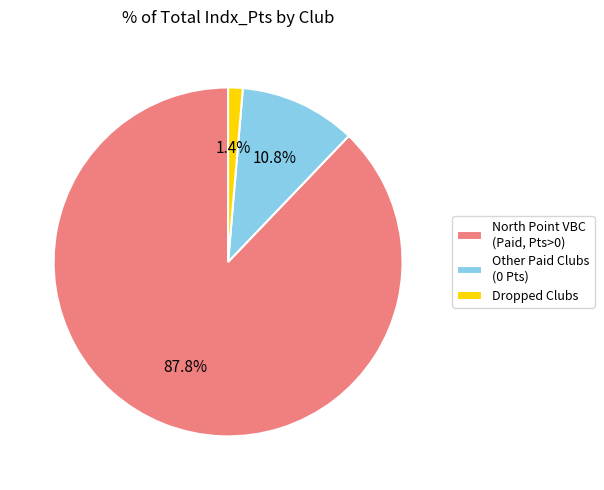

What is the largest slice in the pie chart?

North Point VBC (Paid, Pts>0)